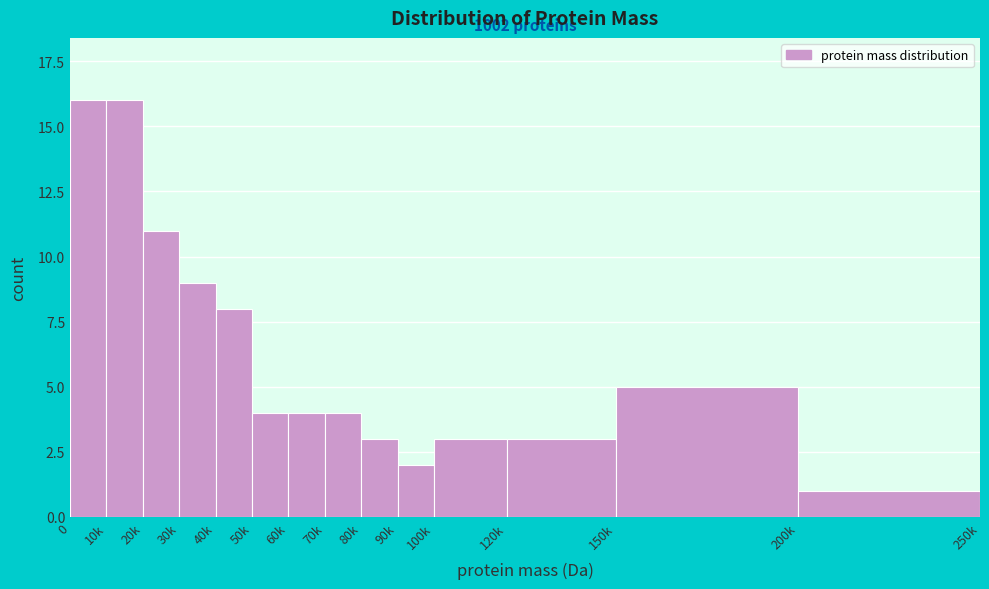

Reading left to right, list all the values displayed in this chart.

0=16	10k=16	20k=11	30k=9	40k=8	50k=4	60k=4	70k=4	80k=3	90k=2	100k=3	120k=3	150k=5	200k=1